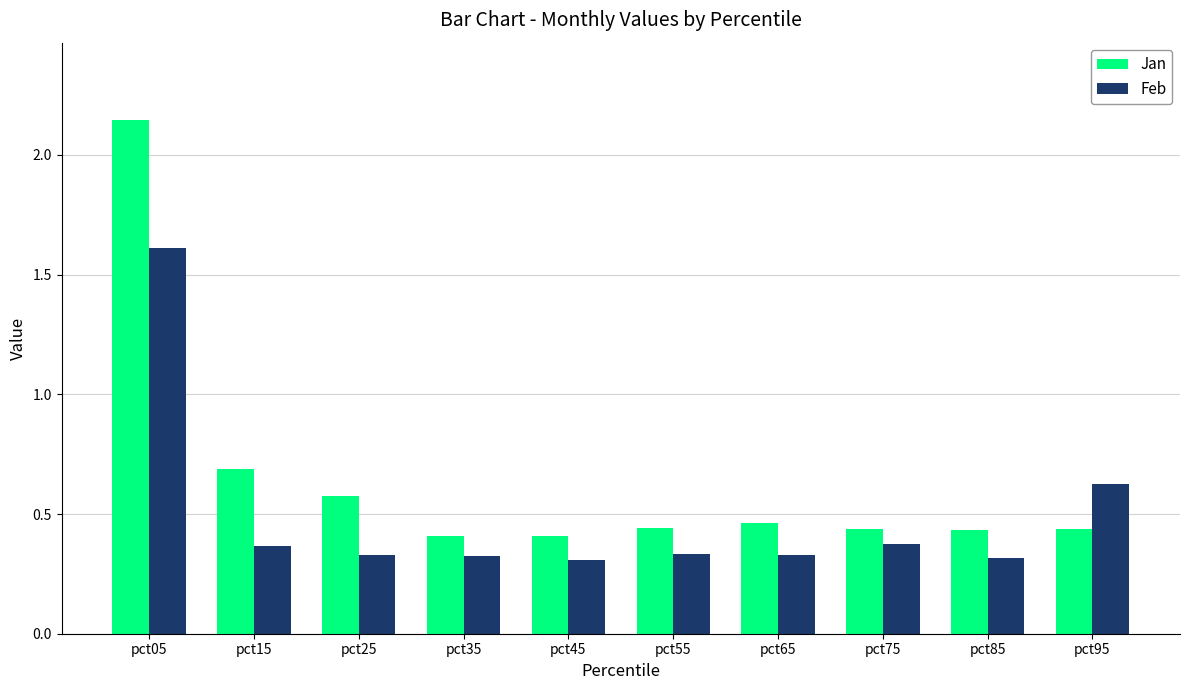

Which category has the highest value across all series?

pct05